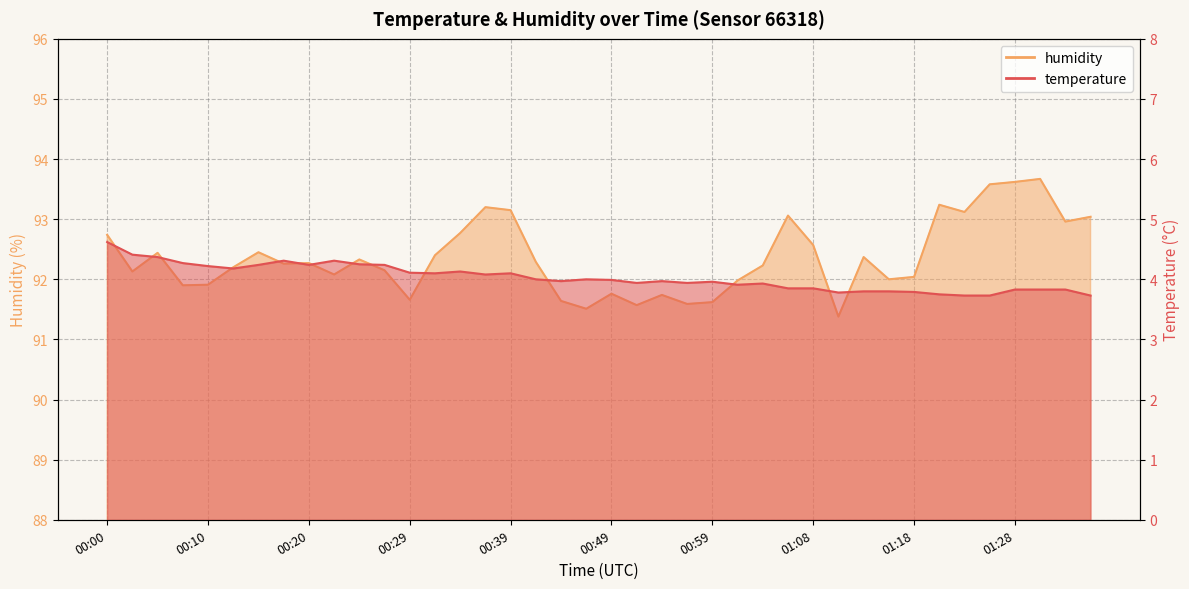

What is the greatest value displayed?

93.7